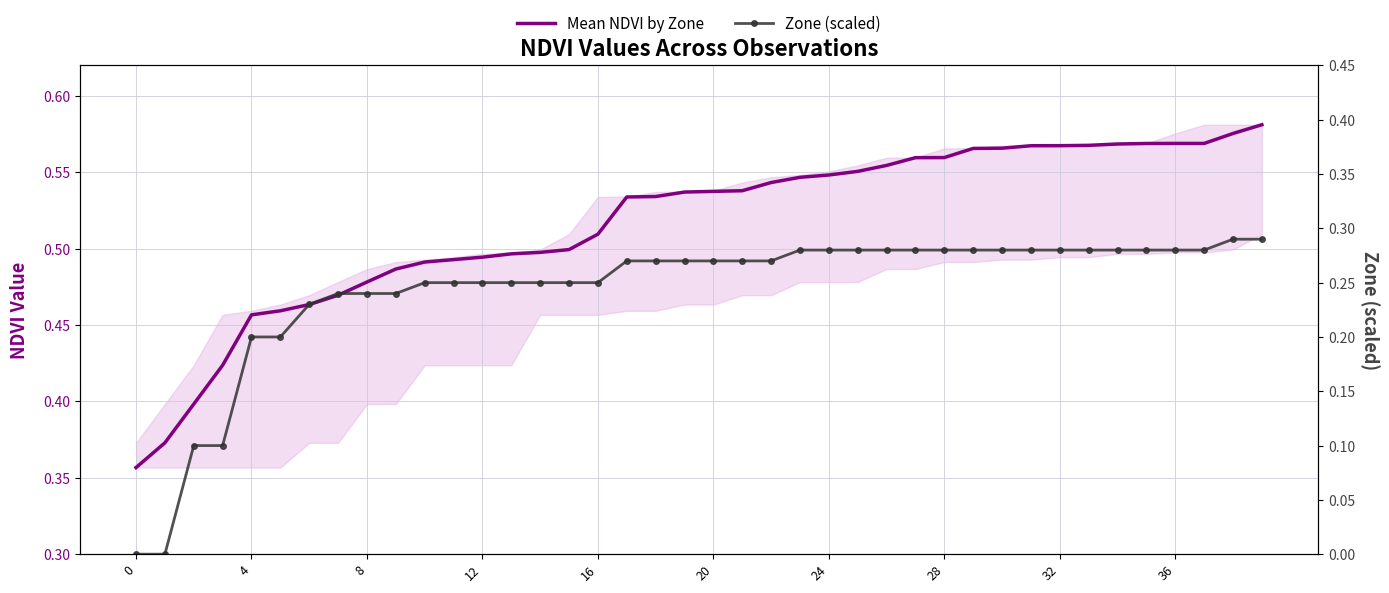

At which label does Mean NDVI by Zone reach its peak?

39